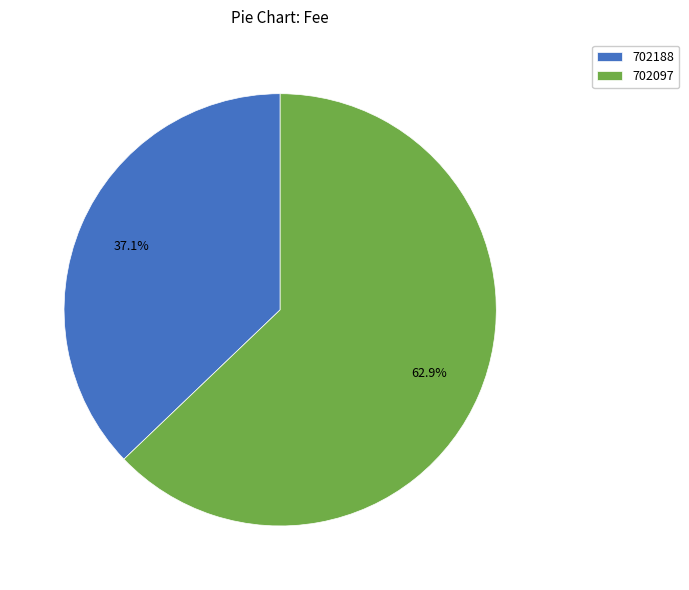

To the nearest percent, what is the average slice percentage?

50%